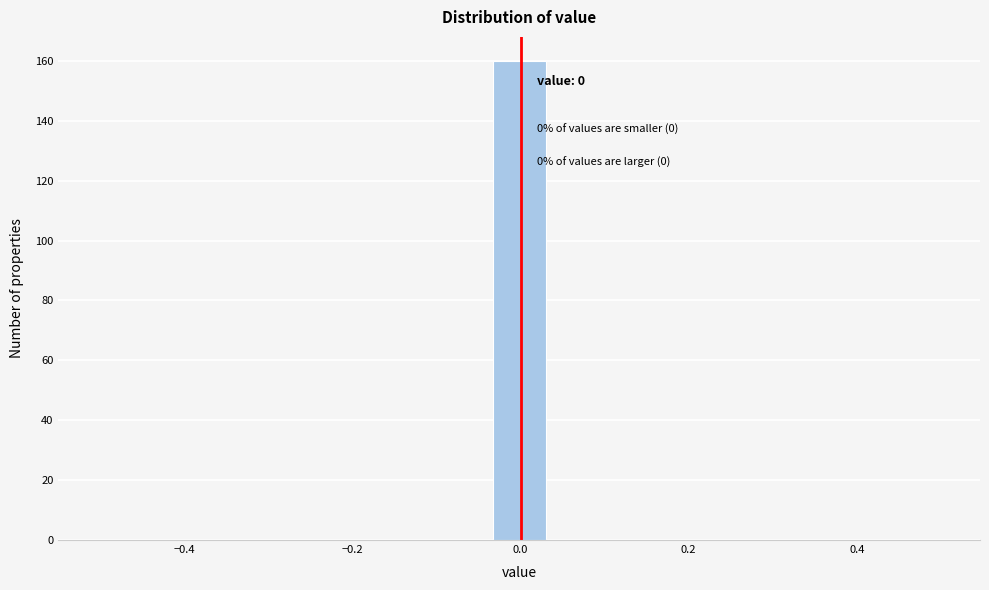

Around what value on the x-axis is the tallest bar? Give the approximate position of its centre, as read against the axis.

0.00